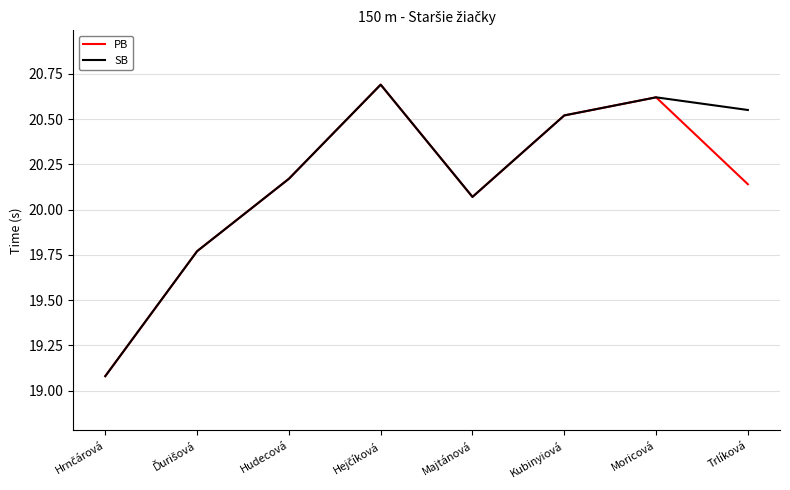

The PB series shows 20.5 at Kubinyiová. True or false?

True